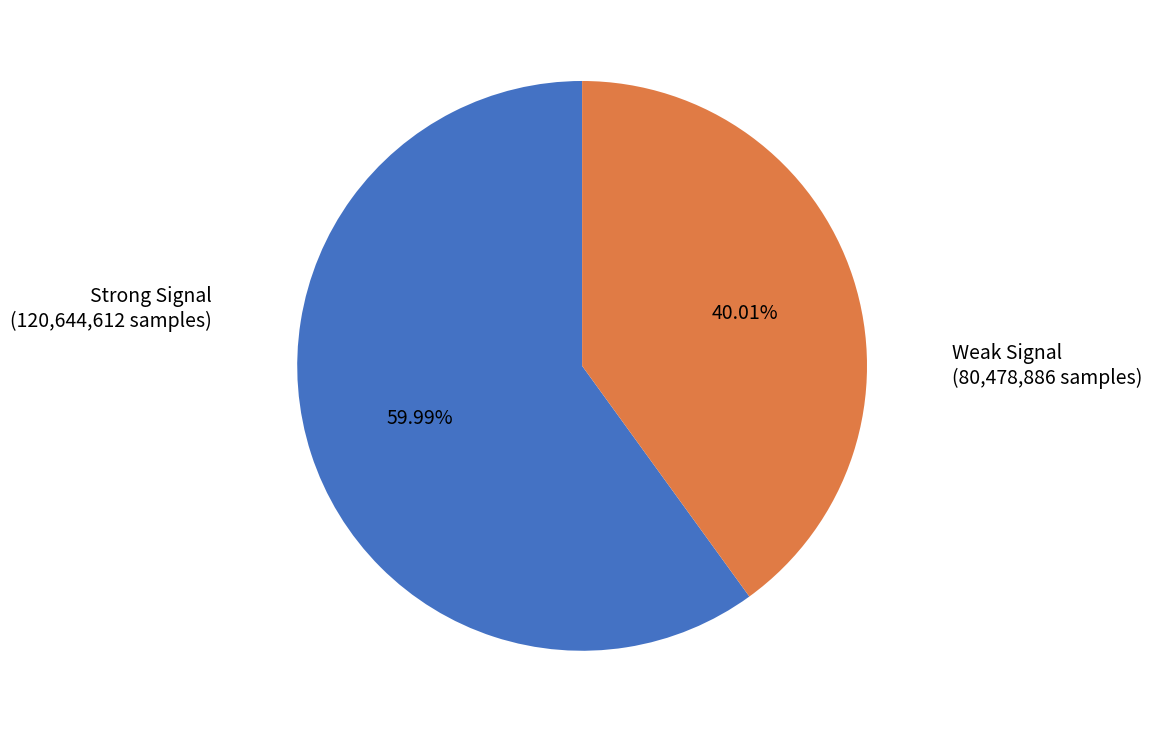

Is there any slice that represents more than half of the pie?

Yes